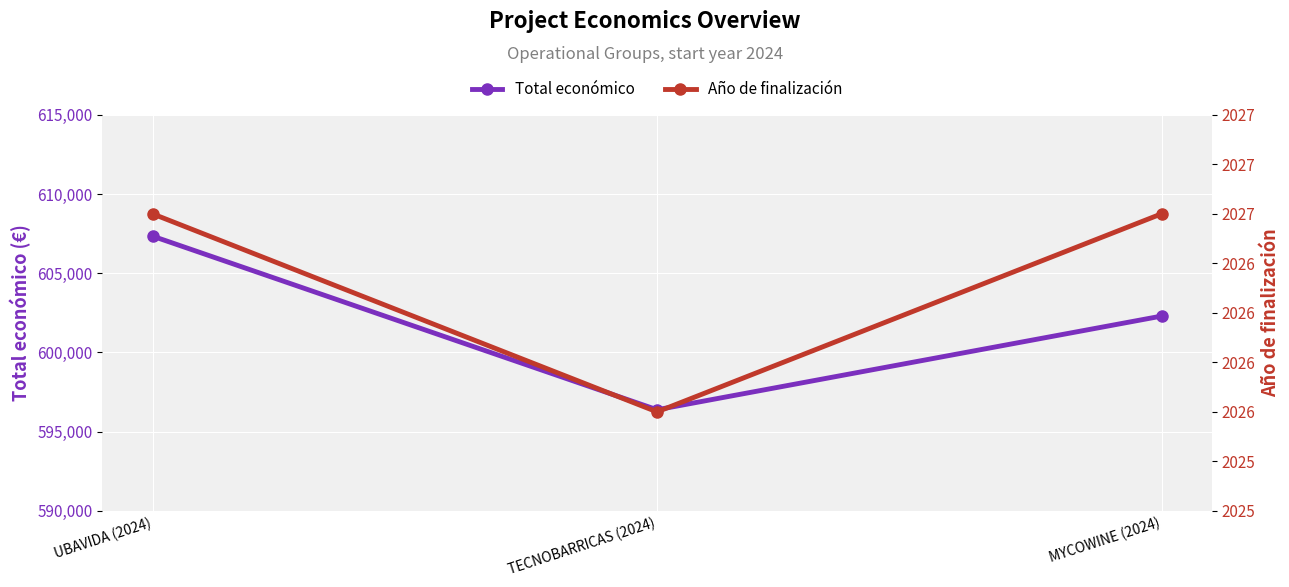

Which series changed the most between UBAVIDA (2024) and TECNOBARRICAS (2024)?

Total económico